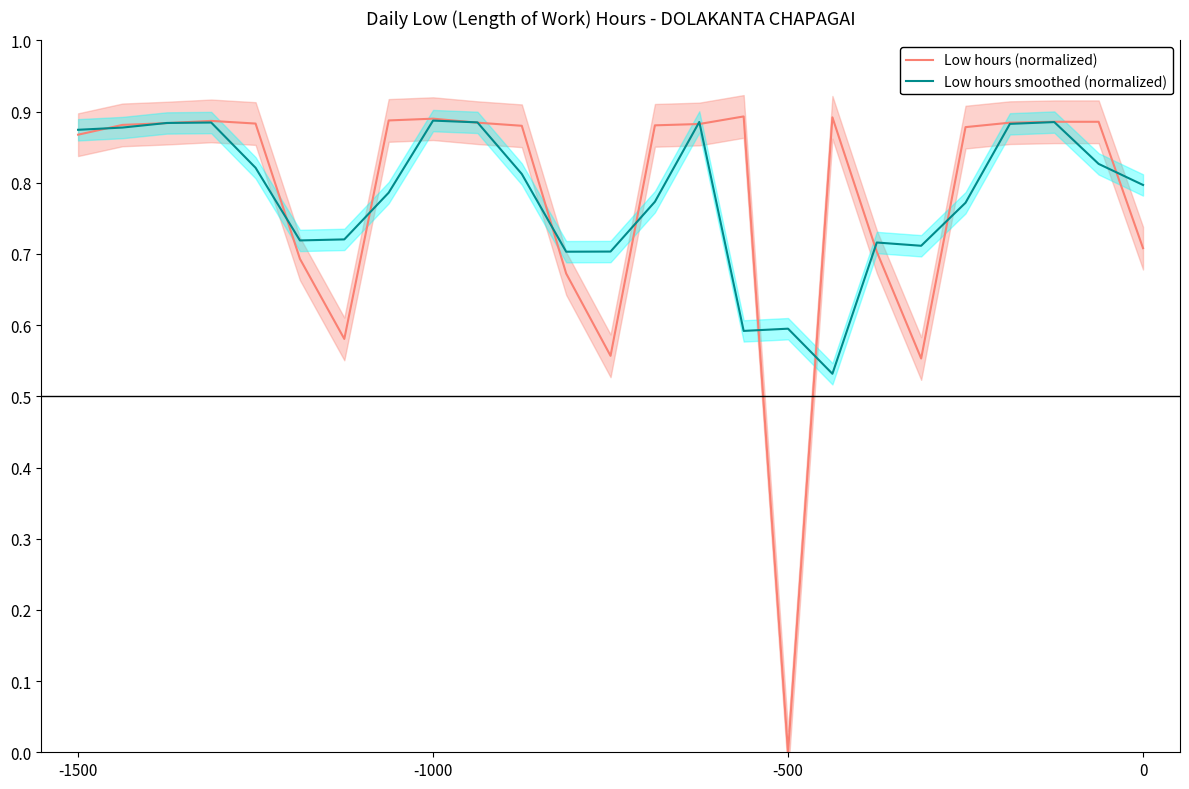

What is the sum of all Low hours smoothed (normalized) values?

19.5